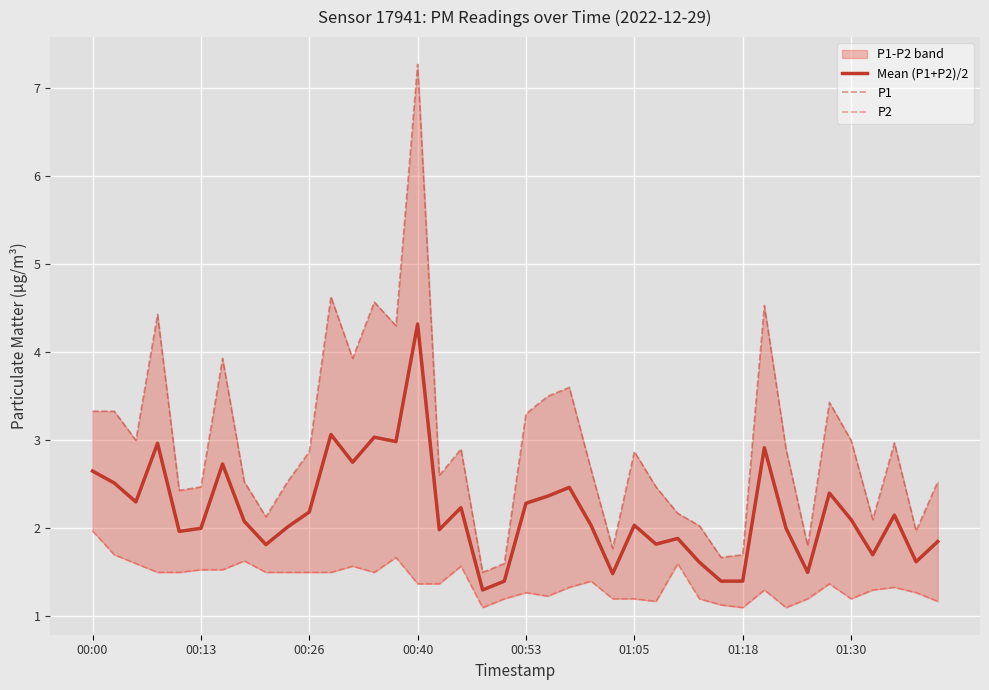

What is the greatest value displayed?

7.3